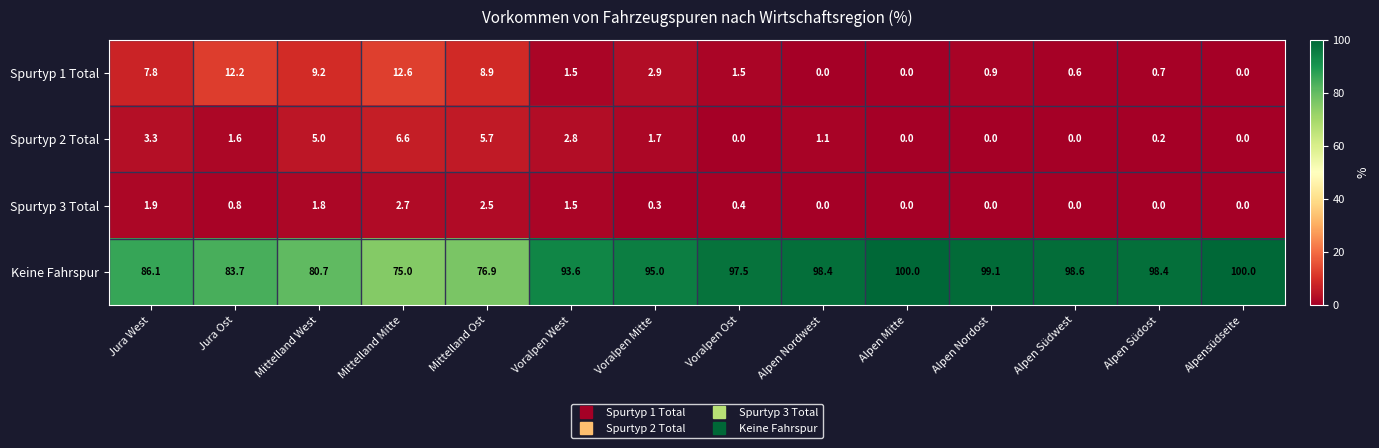

Is the value of Spurtyp 1 Total at Mittelland Mitte greater than the value of Spurtyp 2 Total at Mittelland Ost?

Yes